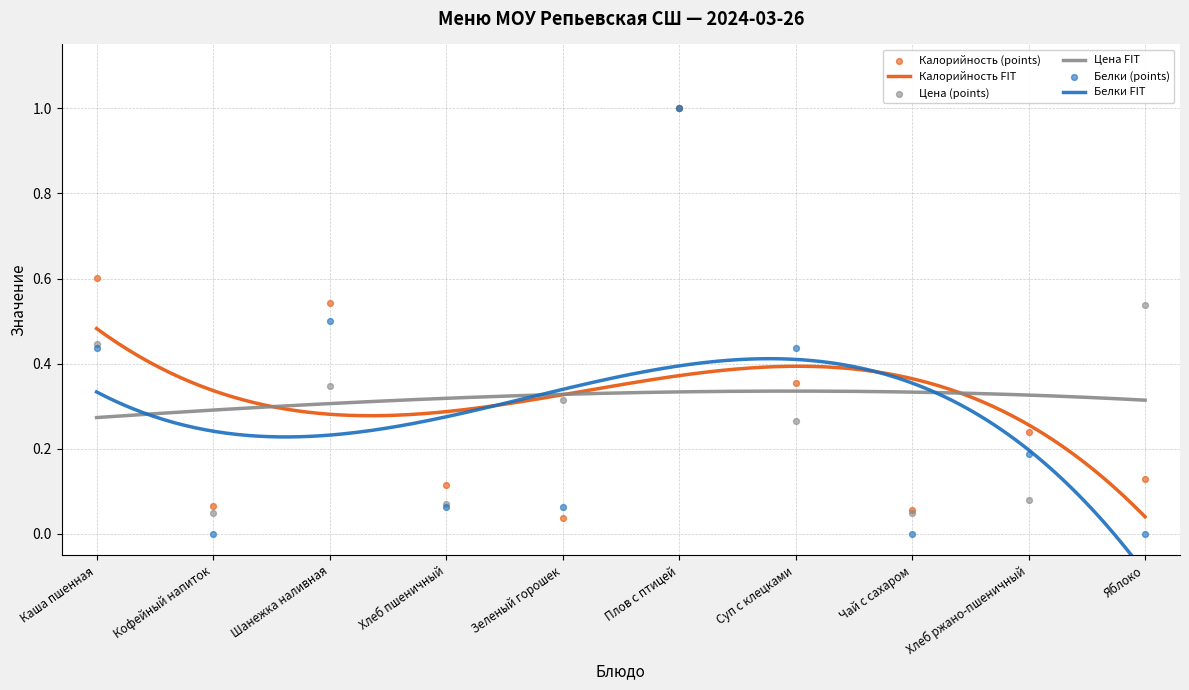

Which series contains the highest Y value?

Калорийность